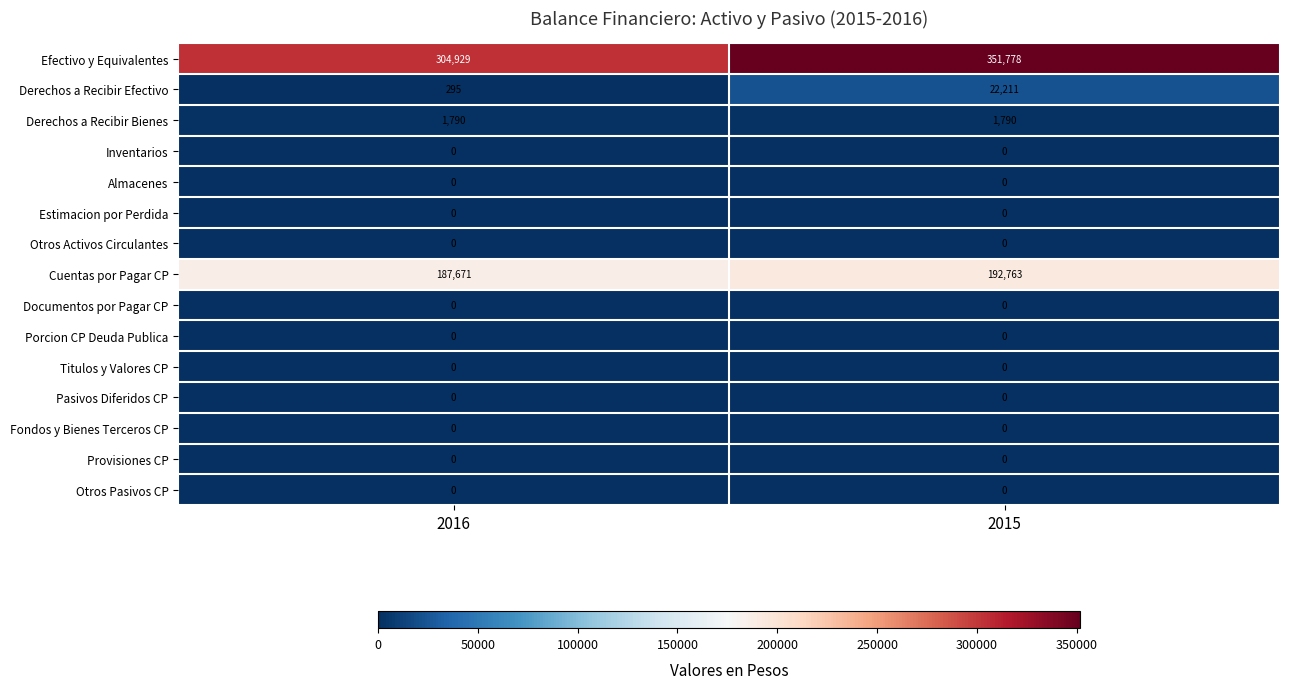

At how many categories does at least one series exceed 304477?

2